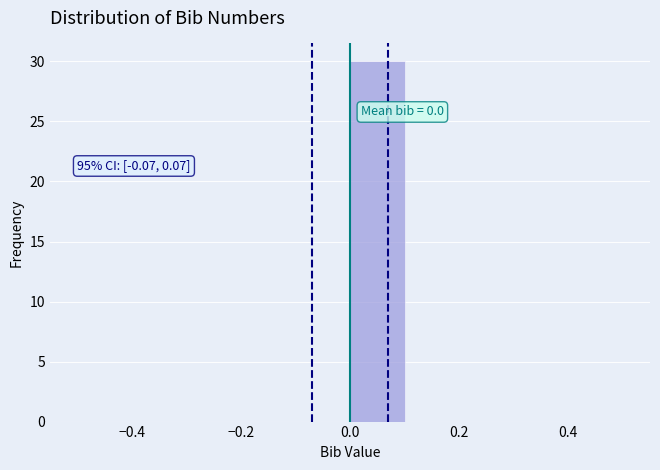

Over which range of the x-axis is the bar tallest?

0.0 to 0.1